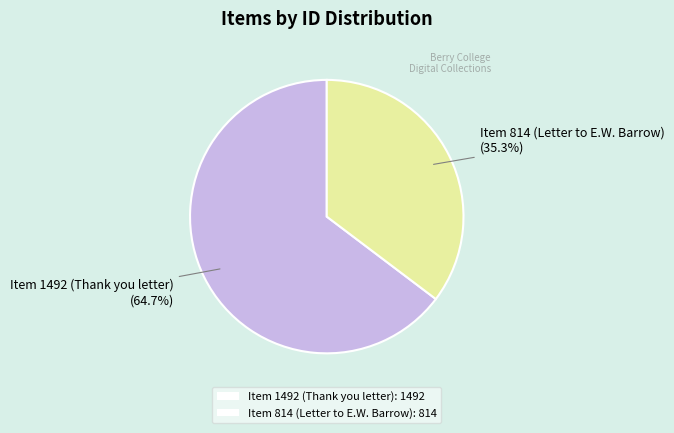

How many slices are in this pie chart?

2